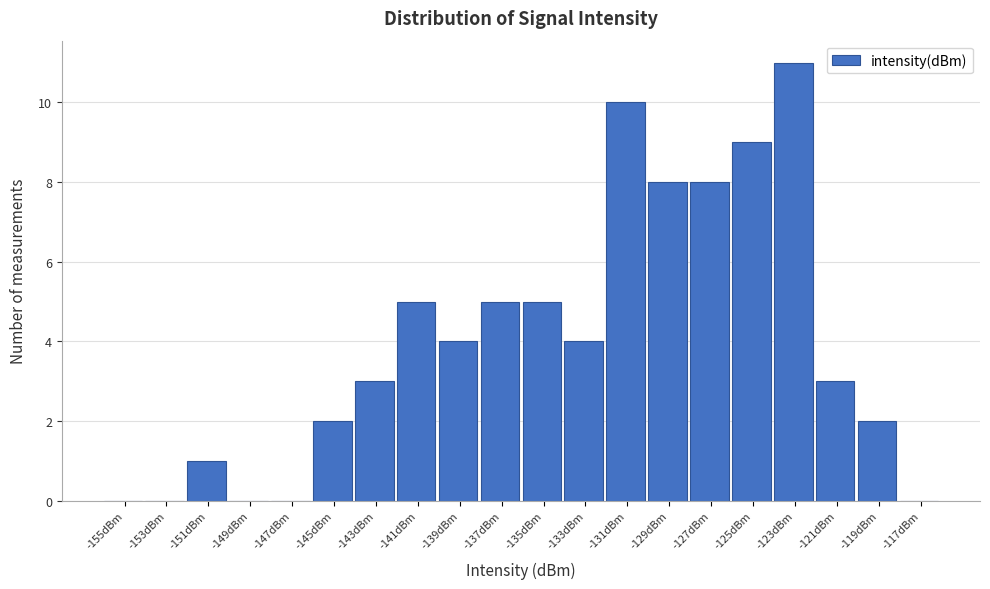

Reading left to right, transcribe all the data shown in this chart.

-155dBm=0	-153dBm=0	-151dBm=1	-149dBm=0	-147dBm=0	-145dBm=2	-143dBm=3	-141dBm=5	-139dBm=4	-137dBm=5	-135dBm=5	-133dBm=4	-131dBm=10	-129dBm=8	-127dBm=8	-125dBm=9	-123dBm=11	-121dBm=3	-119dBm=2	-117dBm=0